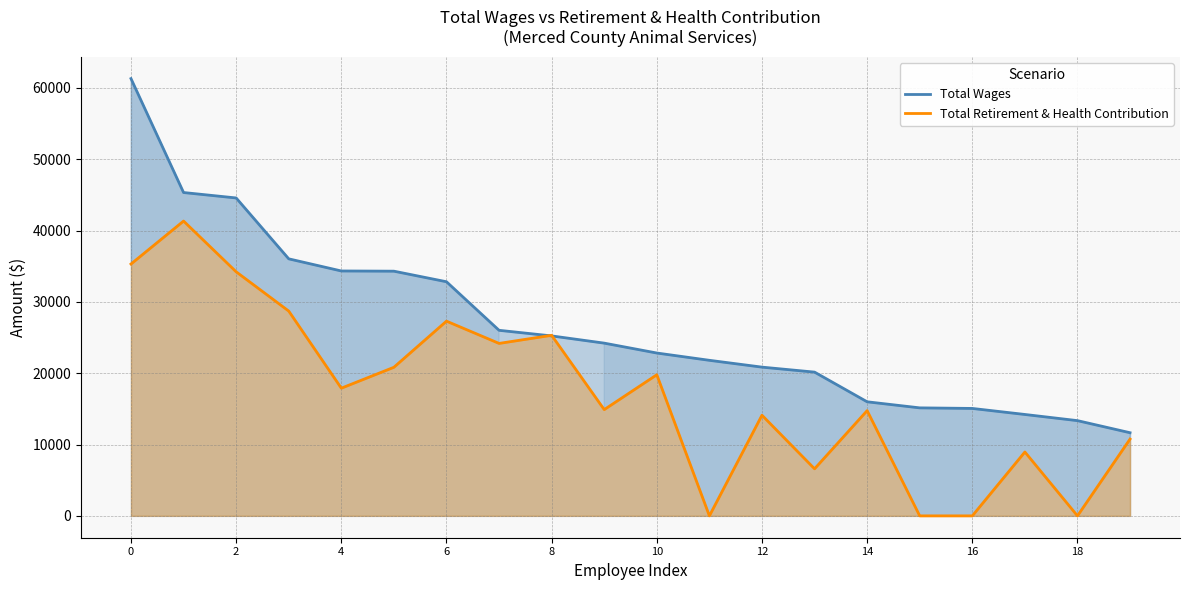

True or false: Total Wages has a value of 15141 at 15.

True